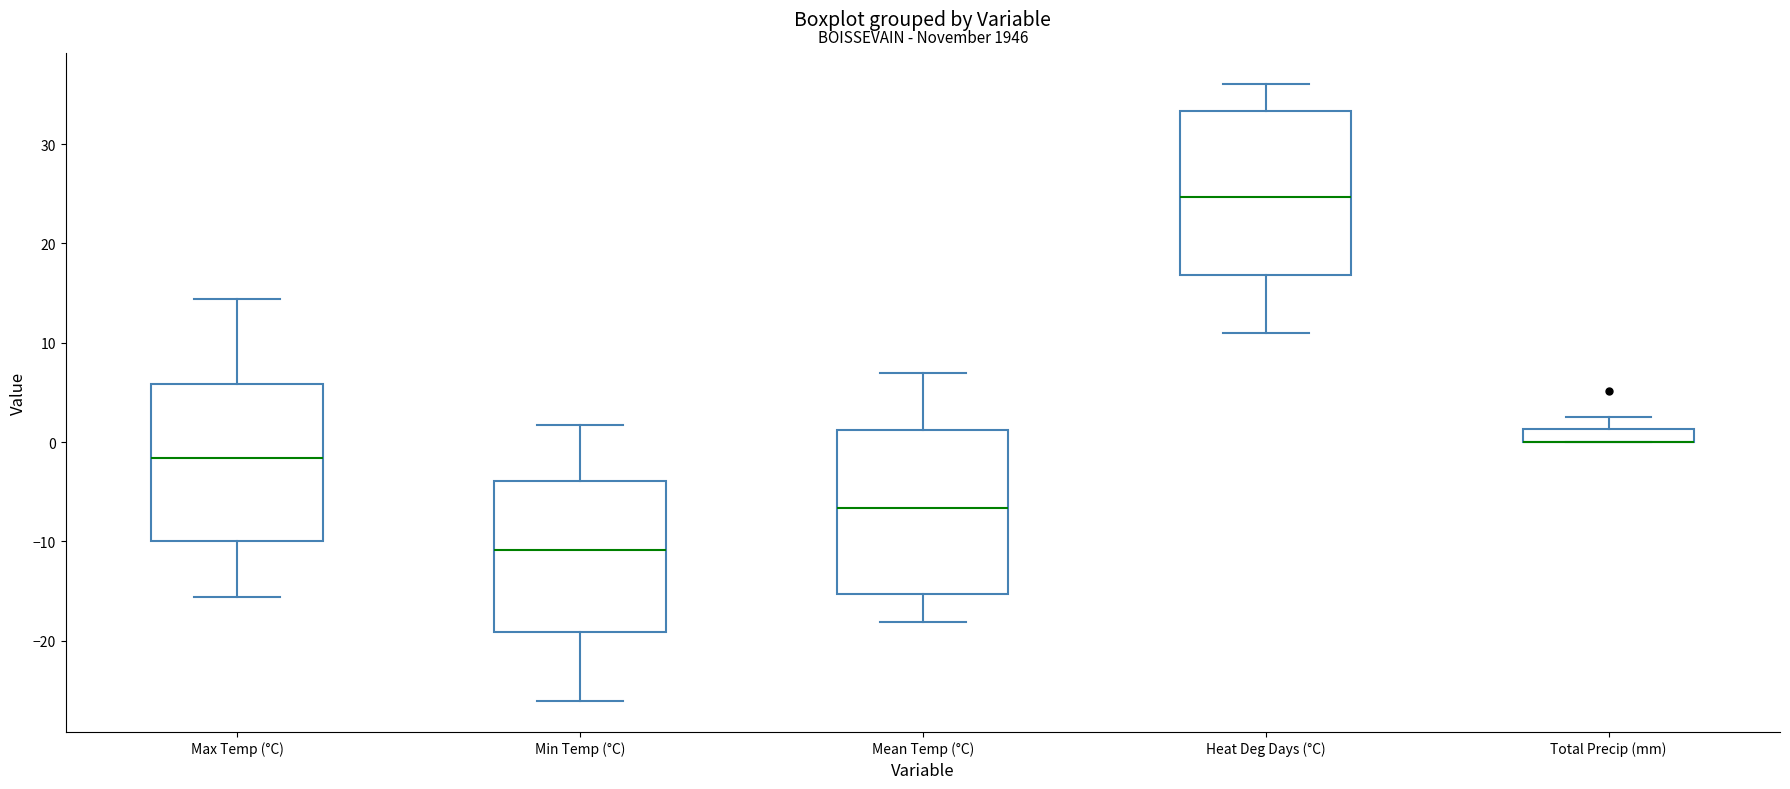

Where does the median line of the box for Mean Temp (°C) sit on the y-axis? The values are not printed on the chart, so give them approximately, as read against the axis.

-7